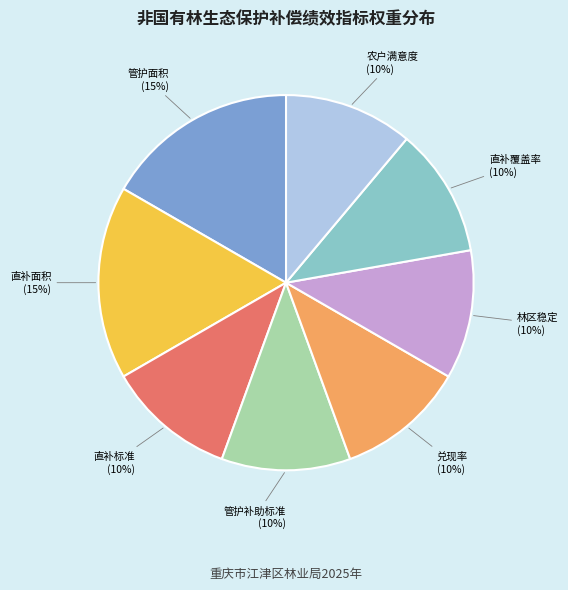

Combined, do 地方公益林直补标准 and 地方公益林直补覆盖率 account for over 50%?

No